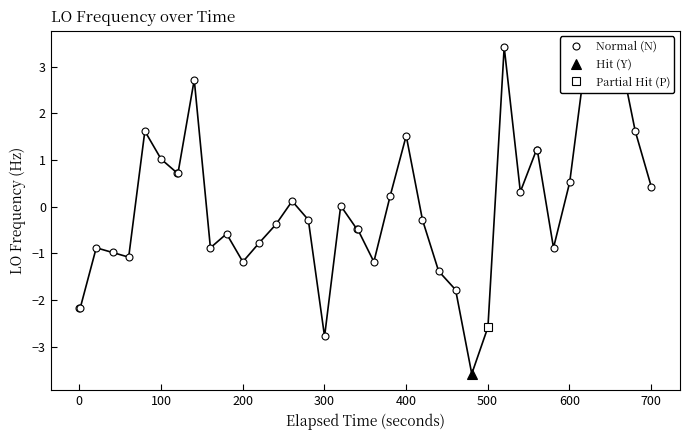

How many lines are shown in the chart?

1